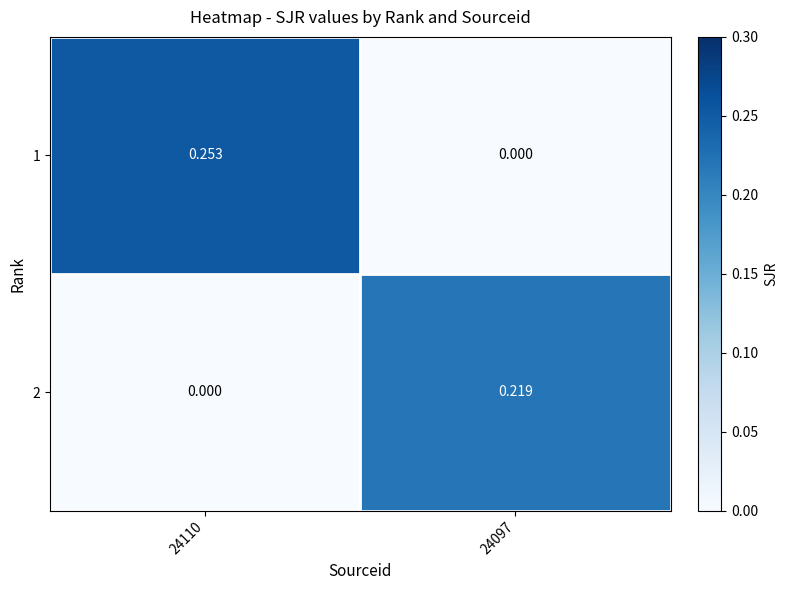

Is the value of 2 at 24097 greater than the value of 1 at 24110?

No